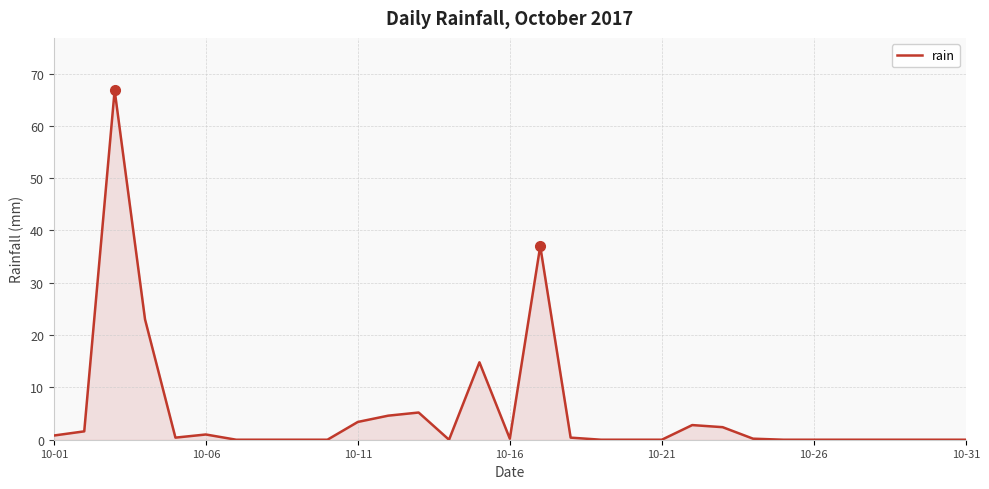

How many distinct data groups are displayed?

1